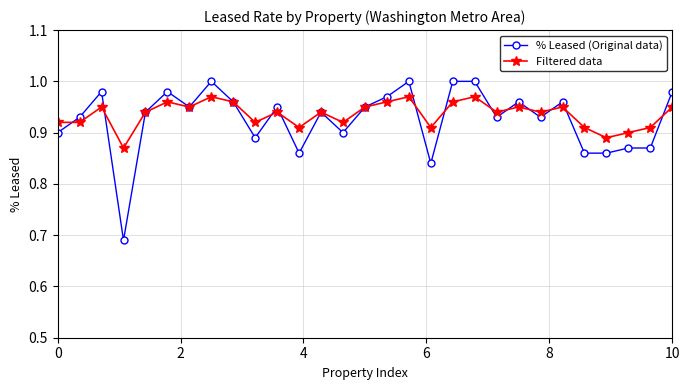

At how many categories does at least one series exceed 0?

29